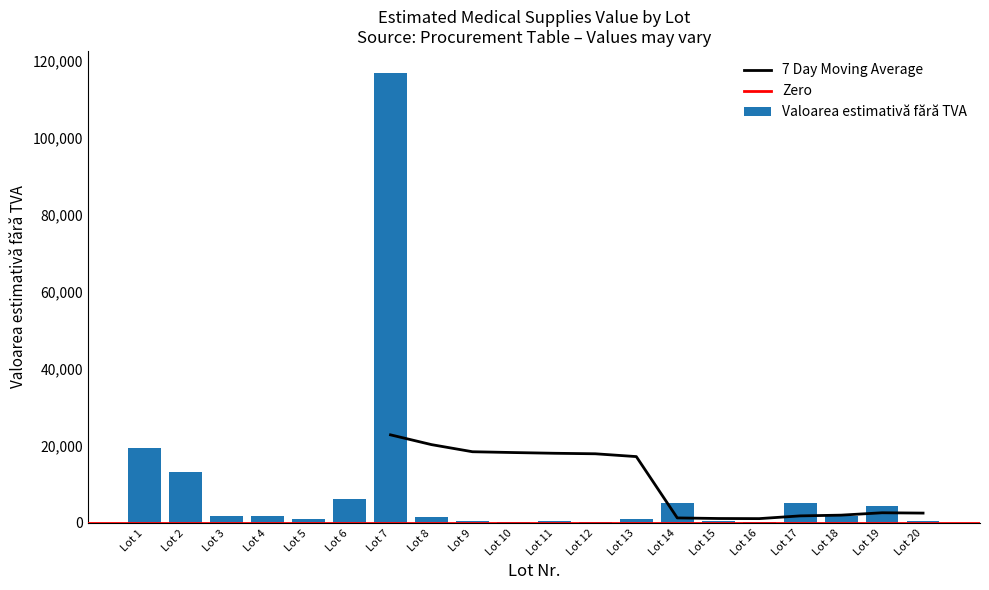

What is the maximum value for Valoarea estimativă fără TVA?

116666.7